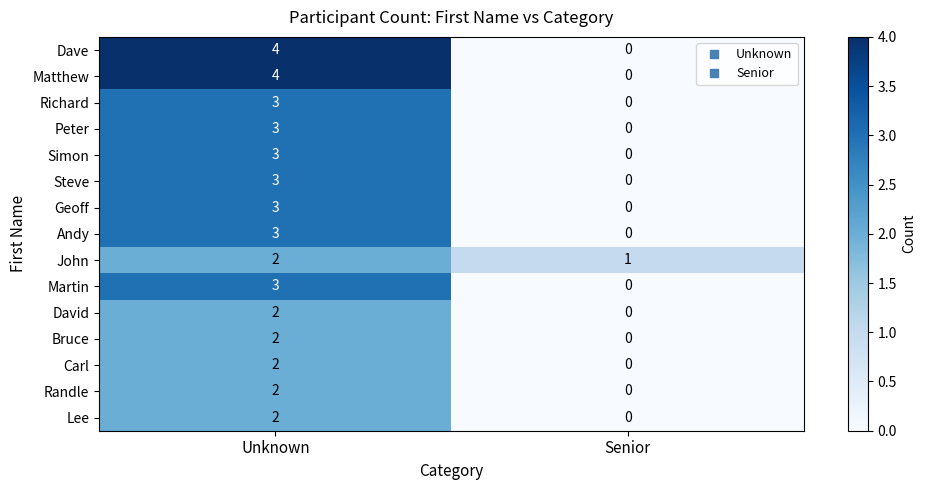

What is the spread (max minus min) of values at Unknown?

2